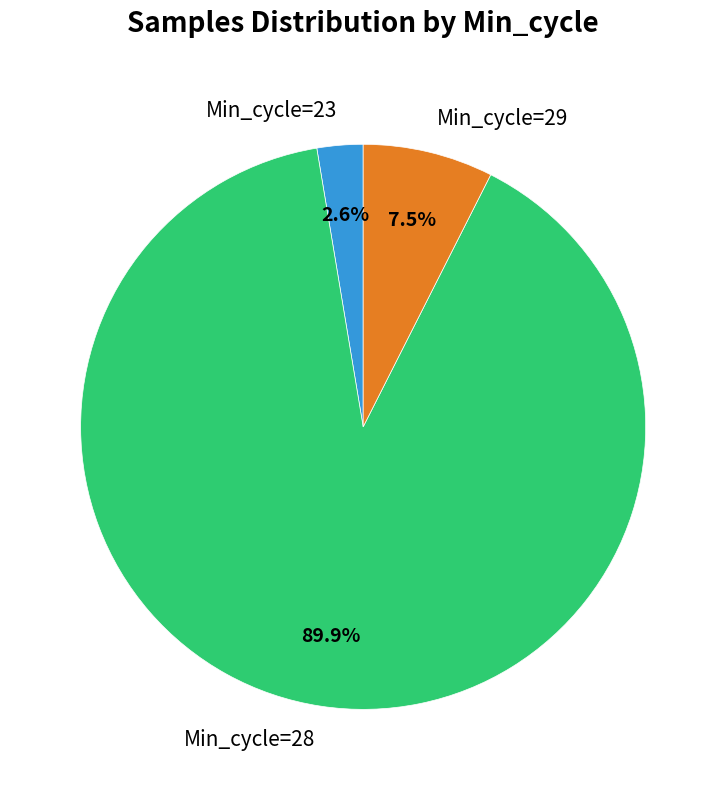

Rank the categories by value from highest to lowest.

Min_cycle=28, Min_cycle=29, Min_cycle=23